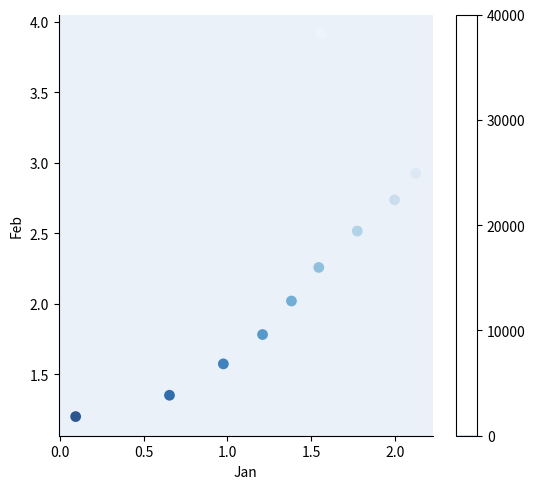

What is the range of X values (max minus min)?

2.0